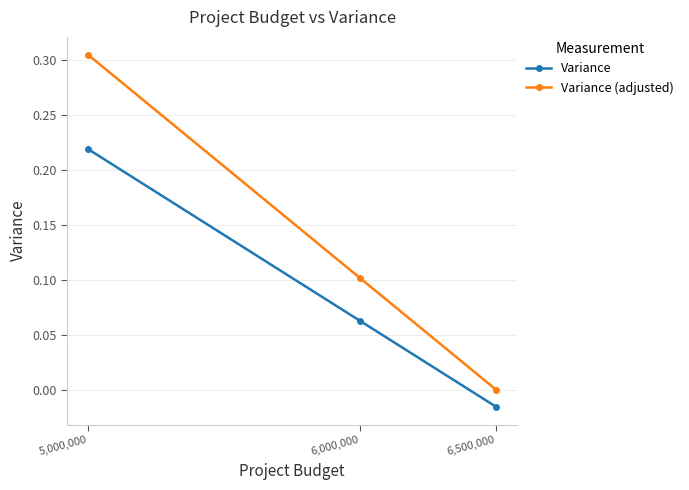

Which series has the largest total across all categories?

Variance (adjusted)